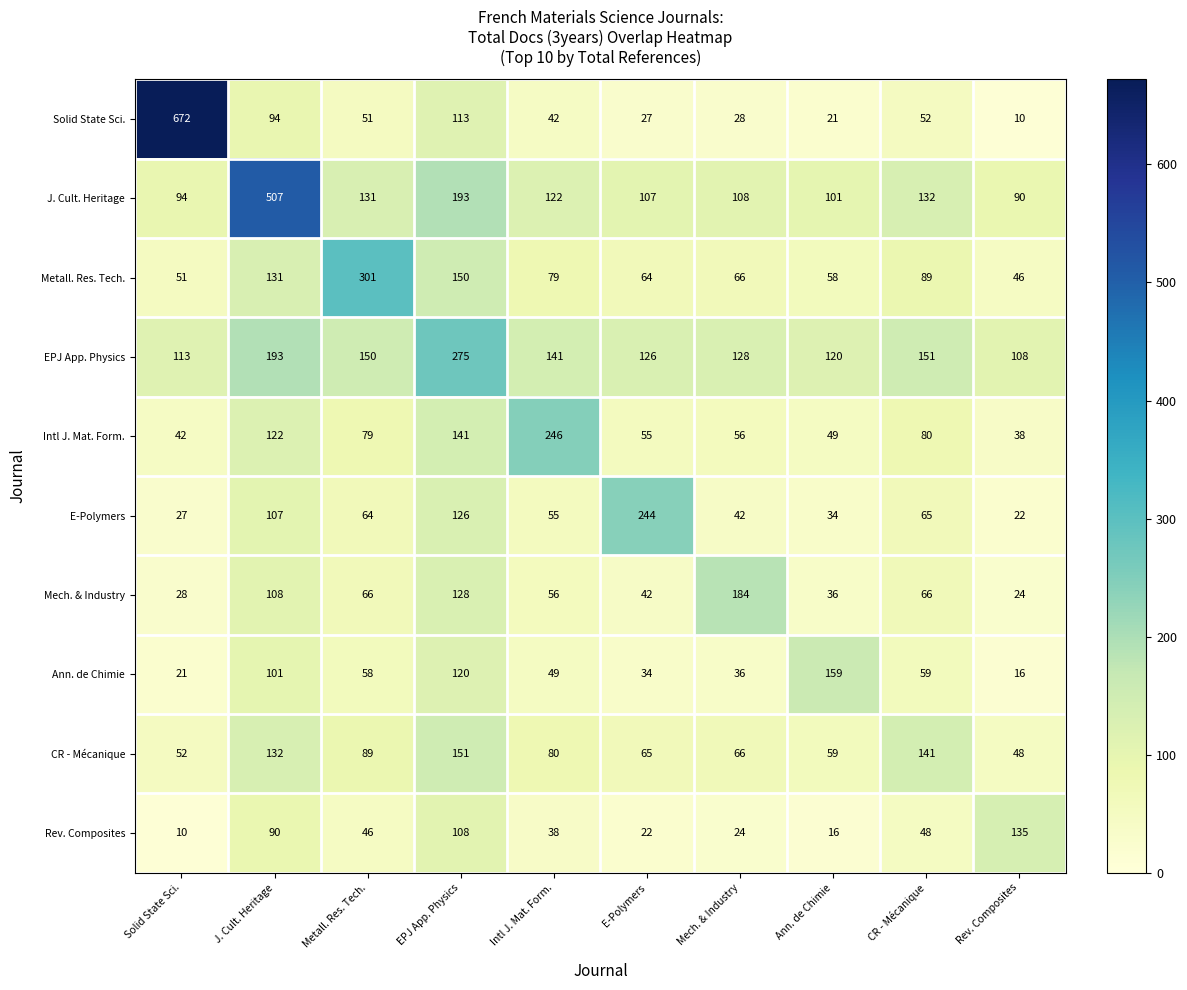

Rank the series by their maximum value, from lowest to highest.

Rev. Composites, CR - Mécanique, Ann. de Chimie, Mech. & Industry, E-Polymers, Intl J. Mat. Form., EPJ App. Physics, Metall. Res. Tech., J. Cult. Heritage, Solid State Sci.